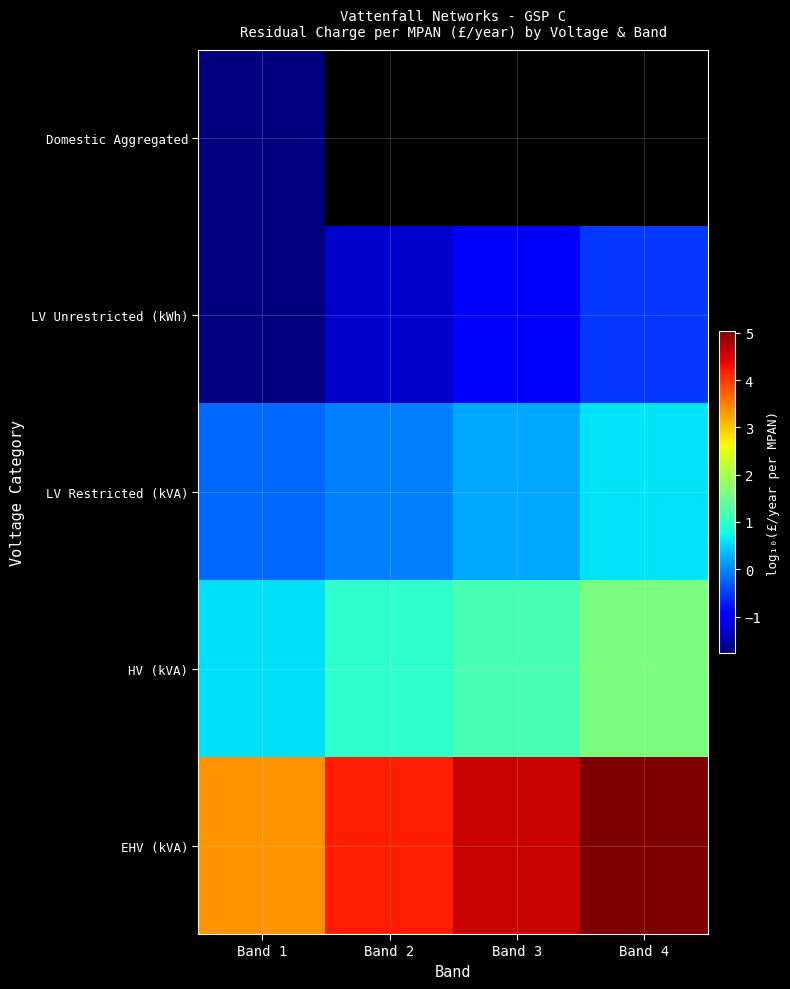

Which series changed the most between Band 1 and Band 4?

EHV (kVA)